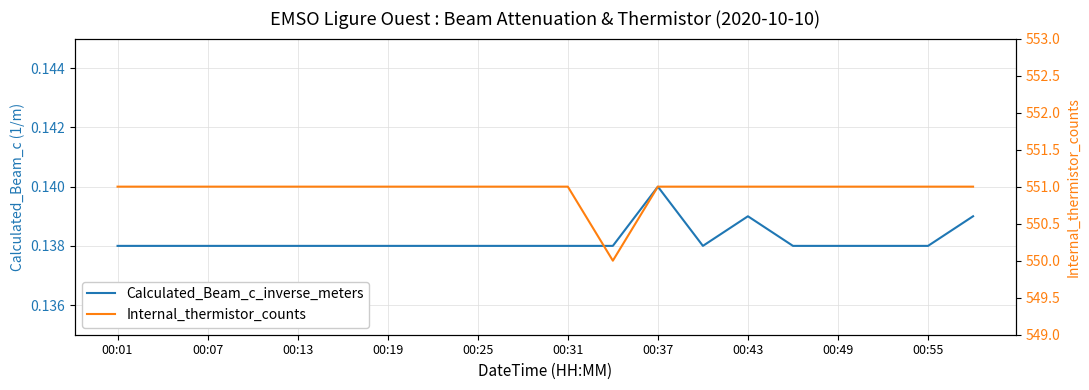

In Internal_thermistor_counts, how many points are lower than both neighbors (excluding endpoints)?

1